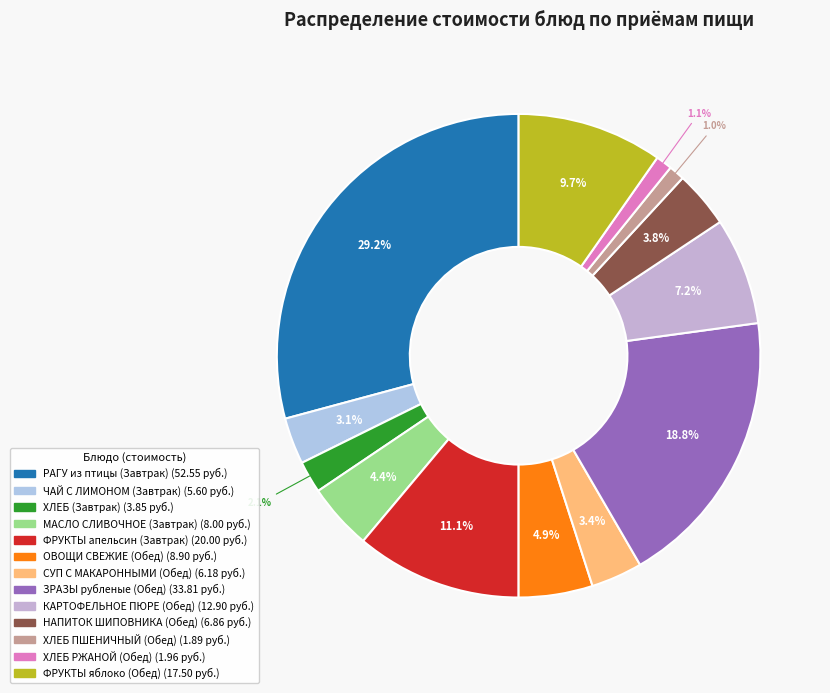

How many slices are in this pie chart?

13